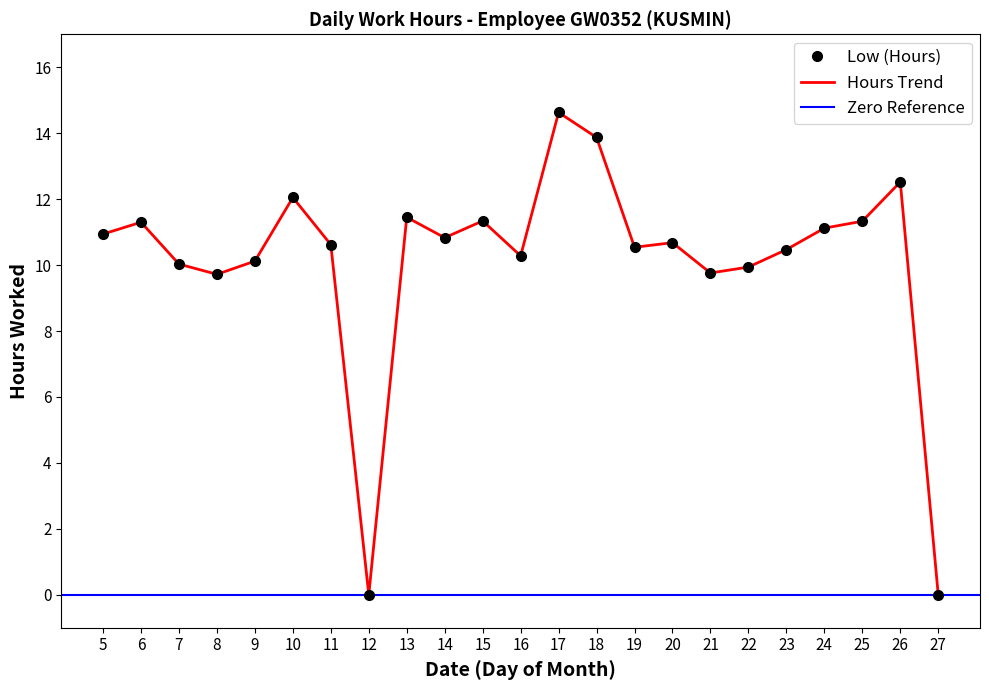

Where is the first local minimum?

8